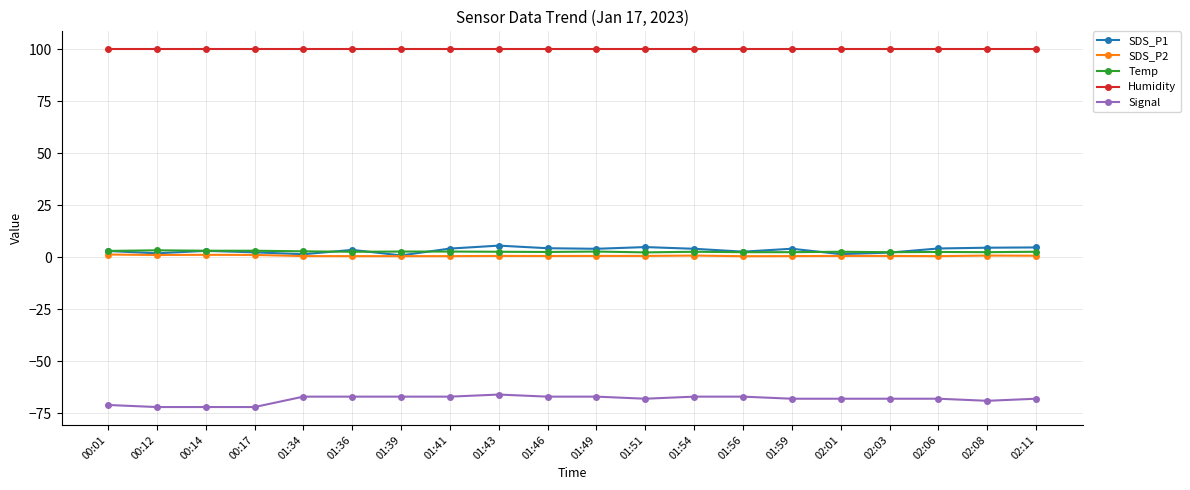

True or false: Temp has more than 1 points higher than both neighbors.

True